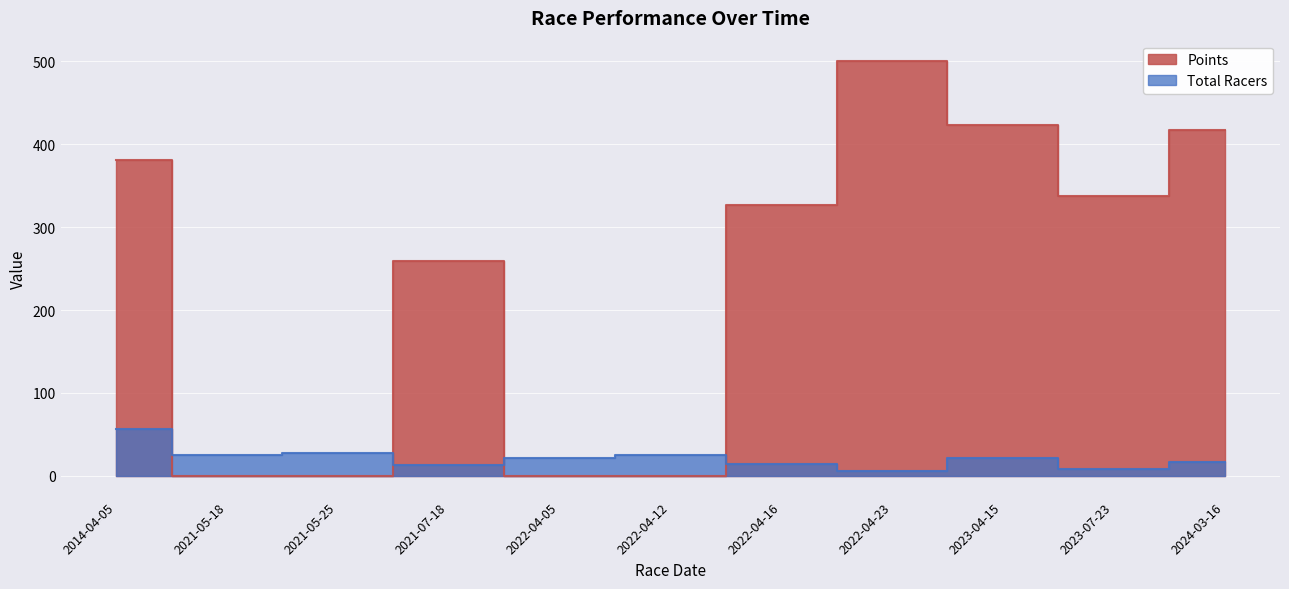

List the series in order of their overall mean, lowest first.

Total Racers, Points